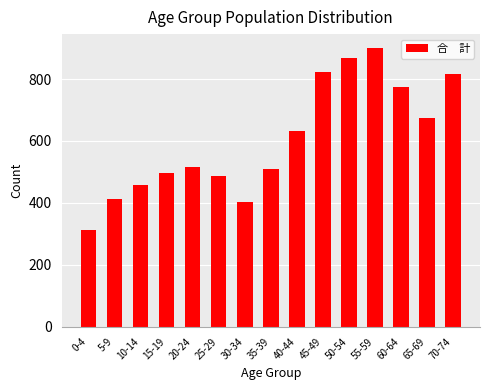

What is the difference between the values at 20-24 and 70-74?

302